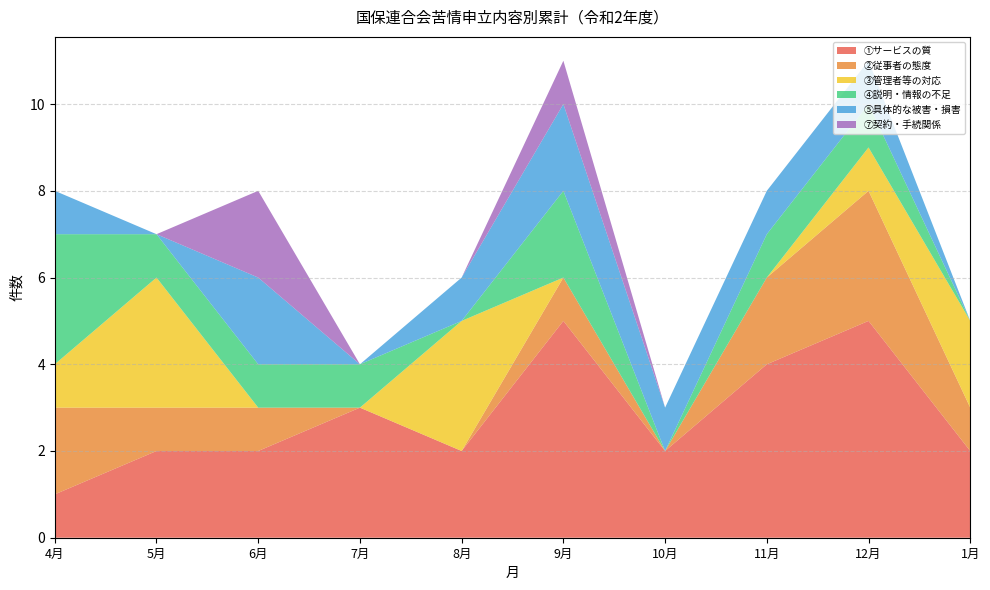

Reading right to left, transcribe all the data shown in this chart.

①サービスの質: 1月=2	12月=5	11月=4	10月=2	9月=5	8月=2	7月=3	6月=2	5月=2	4月=1
②従事者の態度: 1月=1	12月=3	11月=2	10月=0	9月=1	8月=0	7月=0	6月=1	5月=1	4月=2
③管理者等の対応: 1月=2	12月=1	11月=0	10月=0	9月=0	8月=3	7月=0	6月=0	5月=3	4月=1
④説明・情報の不足: 1月=0	12月=1	11月=1	10月=0	9月=2	8月=0	7月=1	6月=1	5月=1	4月=3
⑤具体的な被害・損害: 1月=0	12月=1	11月=1	10月=1	9月=2	8月=1	7月=0	6月=2	5月=0	4月=1
⑦契約・手続関係: 1月=0	12月=0	11月=0	10月=0	9月=1	8月=0	7月=0	6月=2	5月=0	4月=0